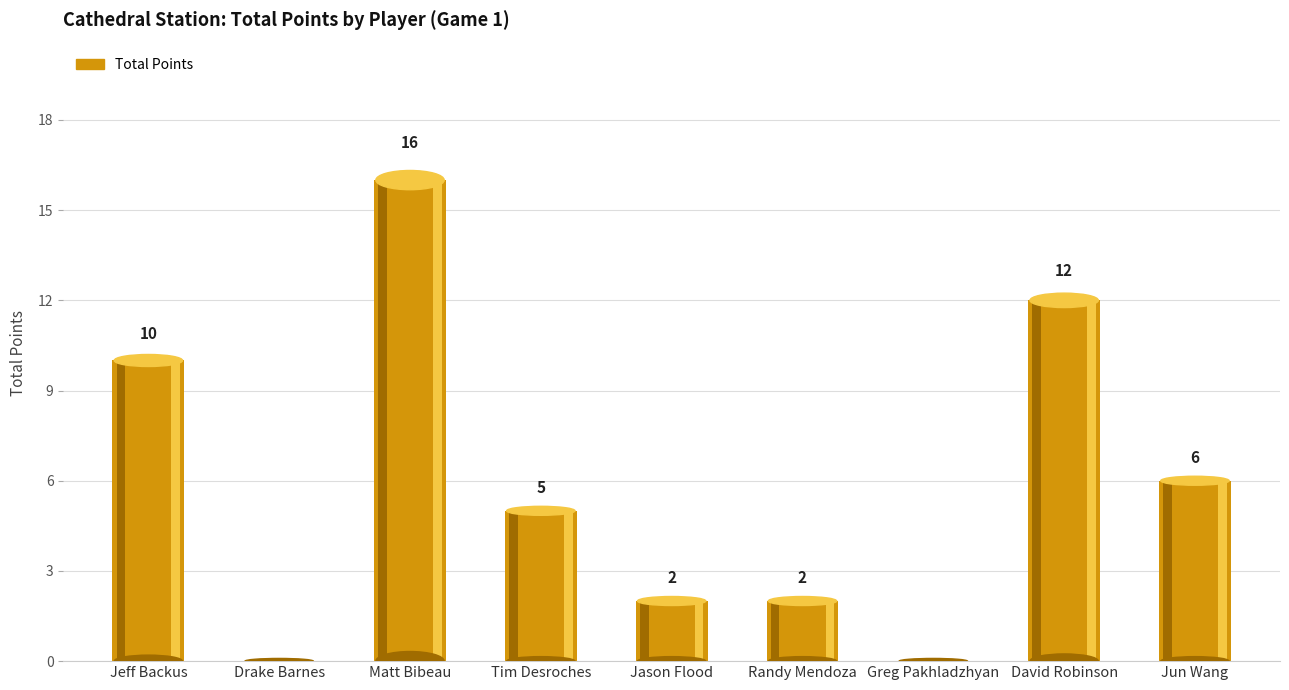

What is the change in value from Matt Bibeau to Tim Desroches?

-11